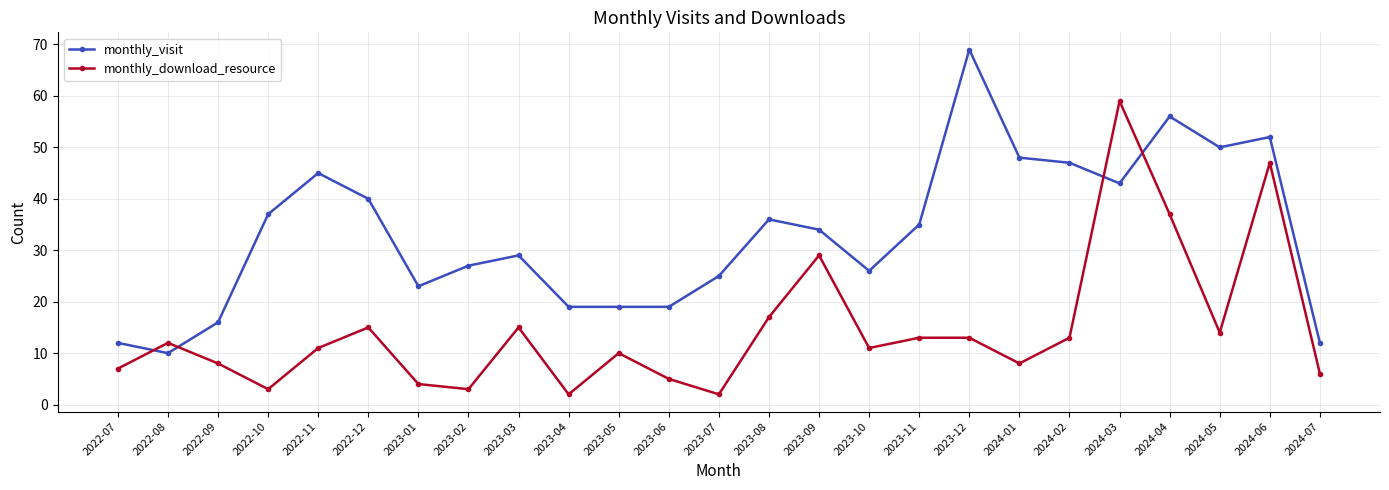

Does the chart have visible grid lines?

Yes